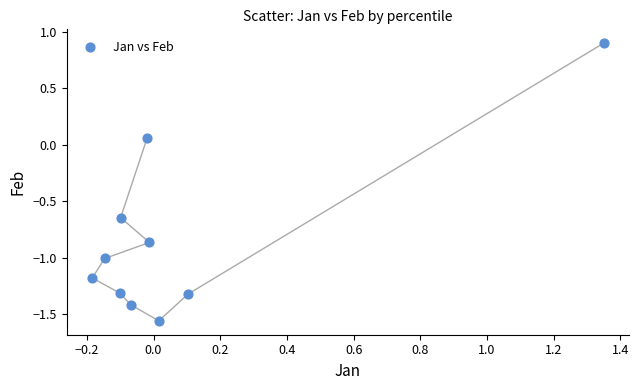

What is the average Y value?

-0.8